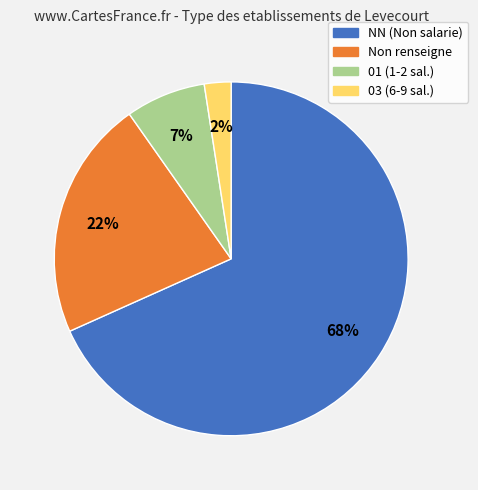

Is there a majority slice in this chart?

Yes